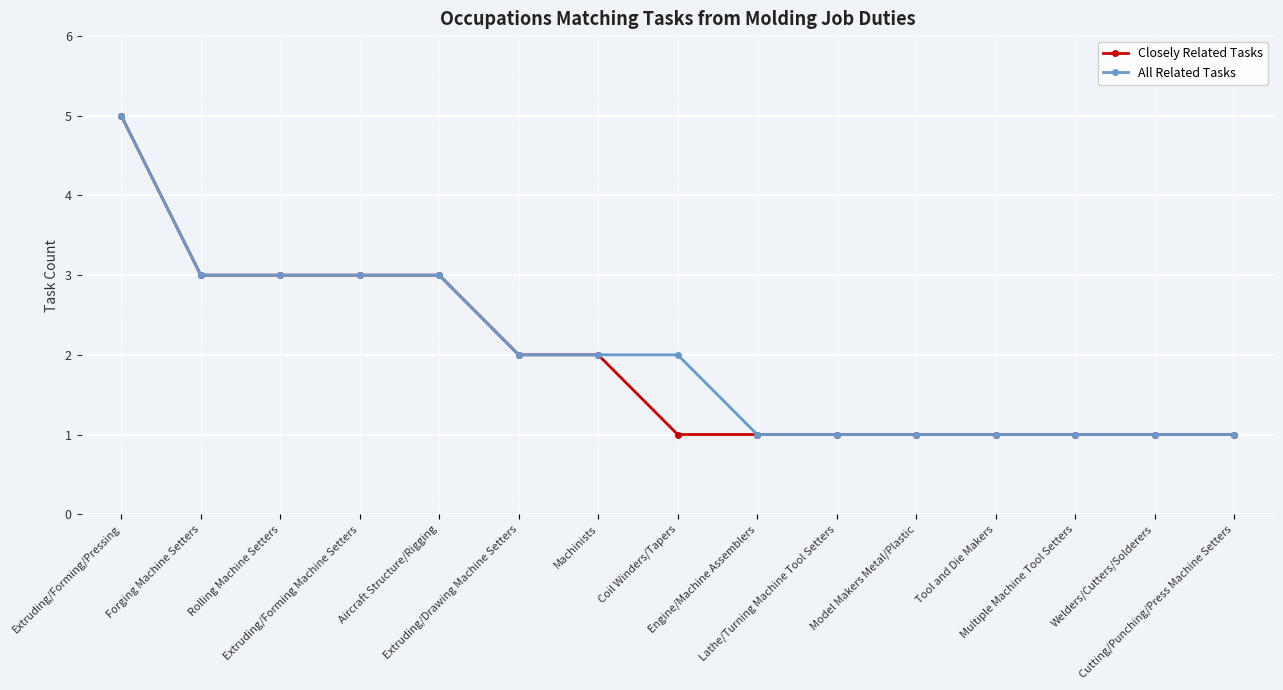

What is the greatest value displayed?

5